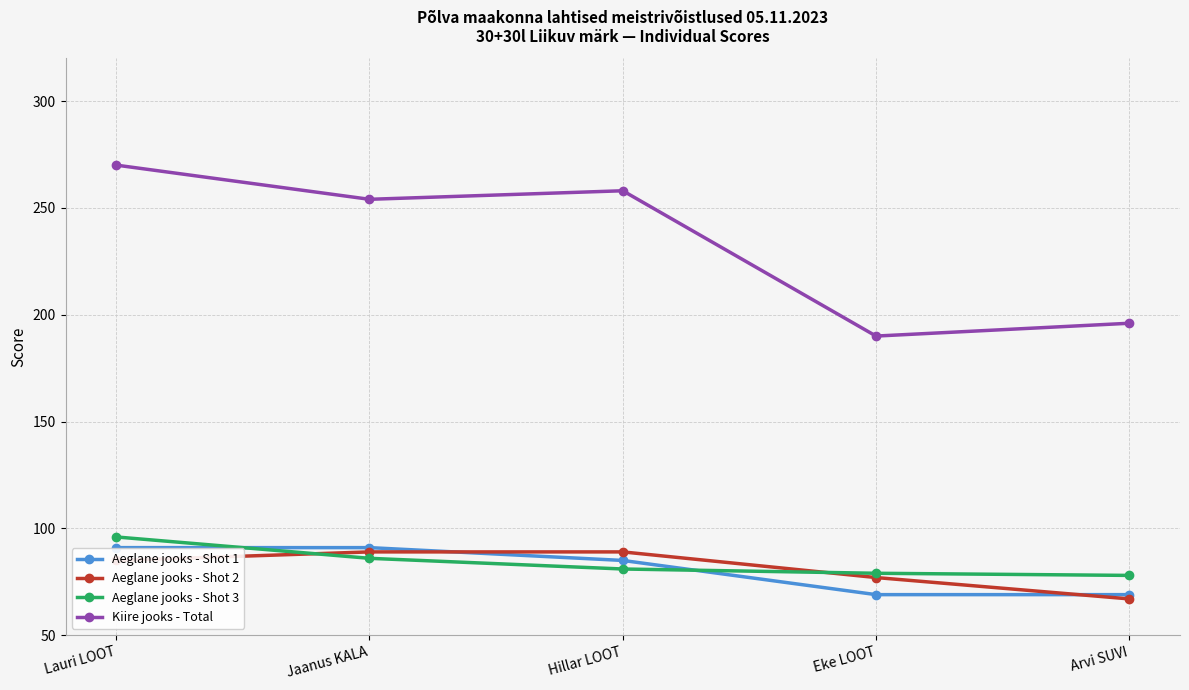

What is the lowest value of the Kiire jooks - Total series?

190